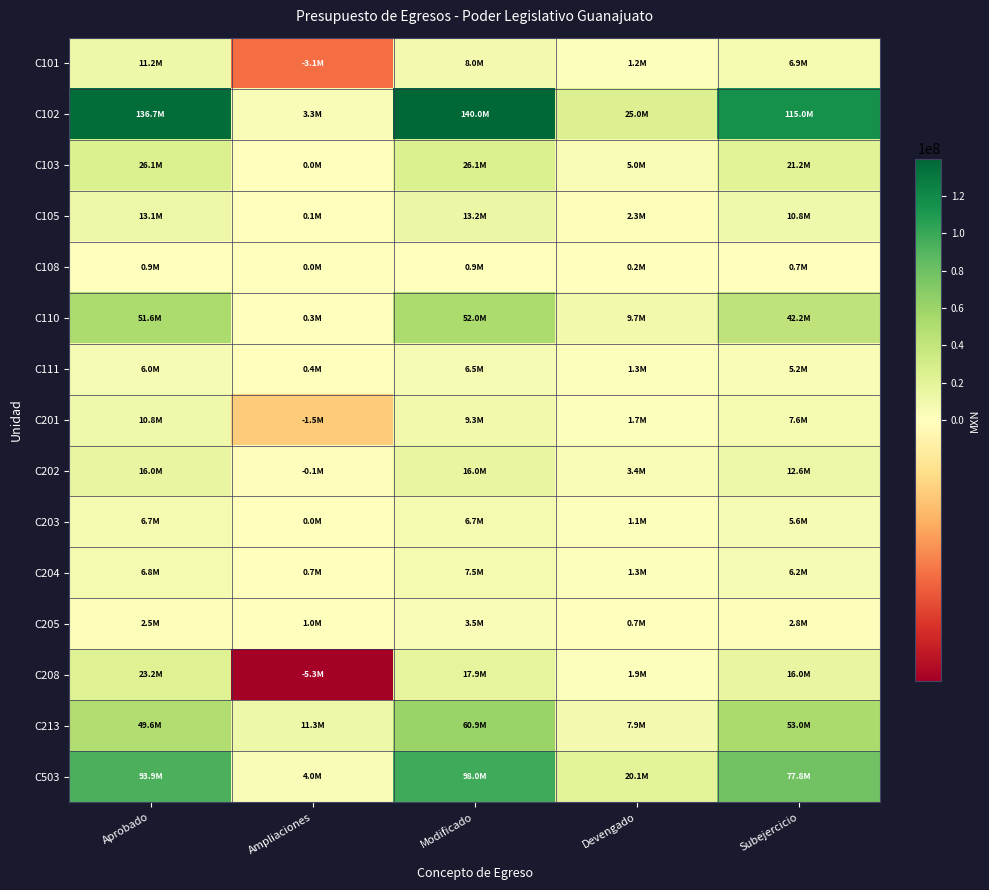

How many categories are shown in the chart?

5